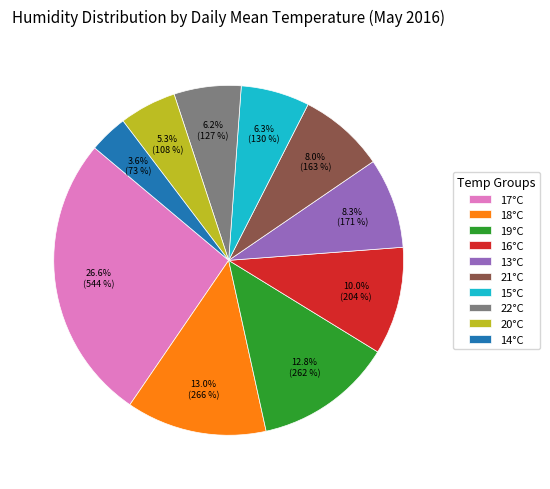

Count the number of slices in the pie.

10